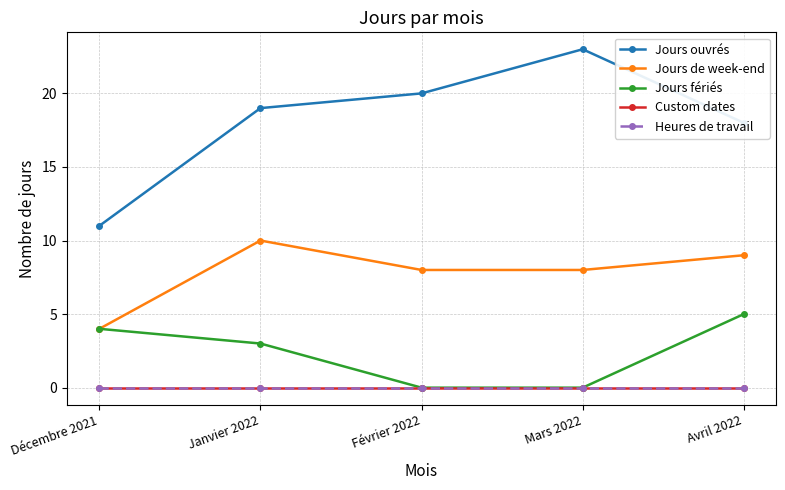

What position from the right is Décembre 2021?

5